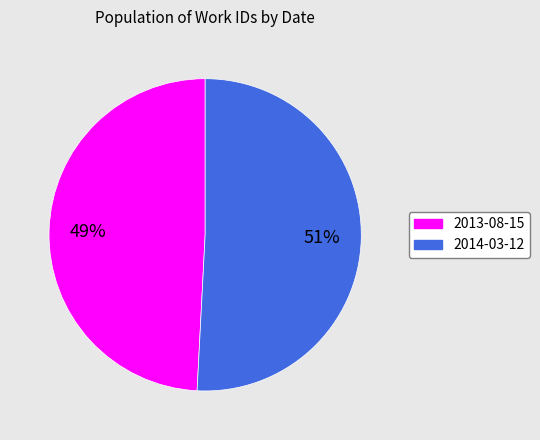

To the nearest percent, what portion does 2013-08-15 represent?

49%